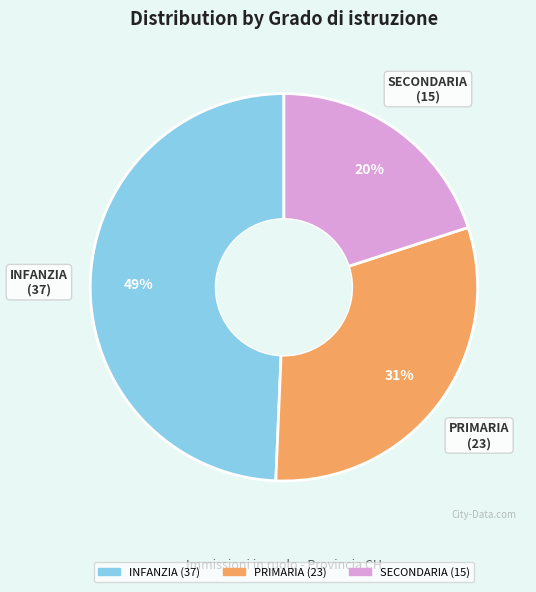

To the nearest percent, what percentage of the pie is SECONDARIA?

20%